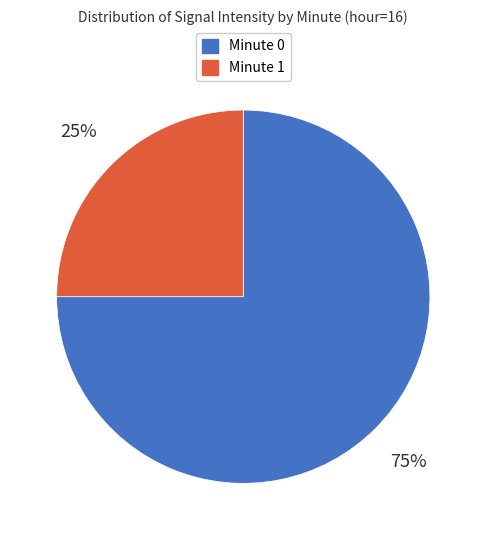

To the nearest percent, what portion does Minute 0 represent?

75%